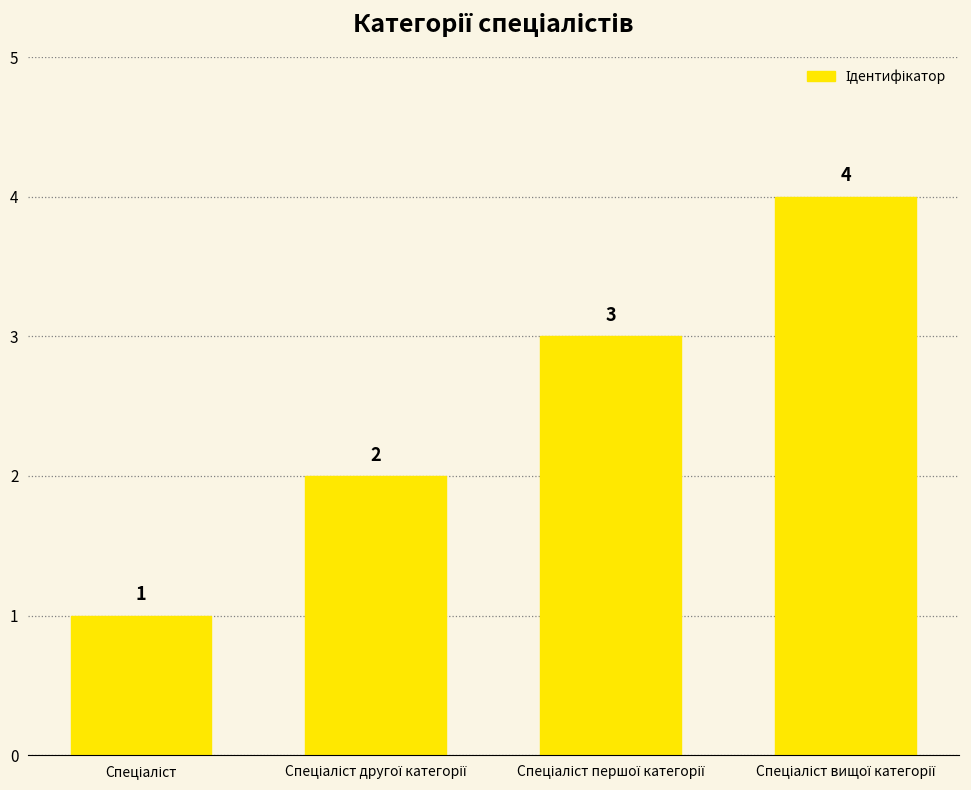

What is the difference between the maximum and minimum values?

3